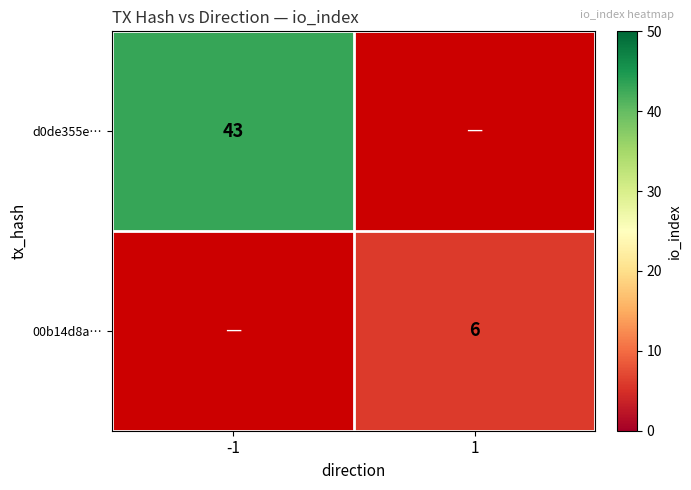

At which category does the chart reach its minimum across all series?

1